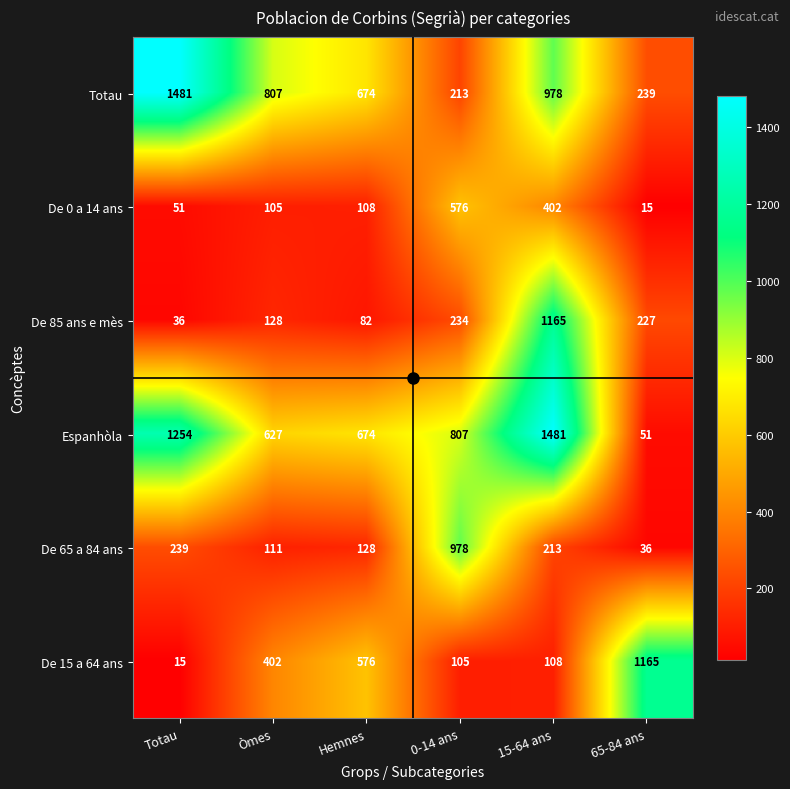

What is the sum of all De 85 ans e mès values?

1872